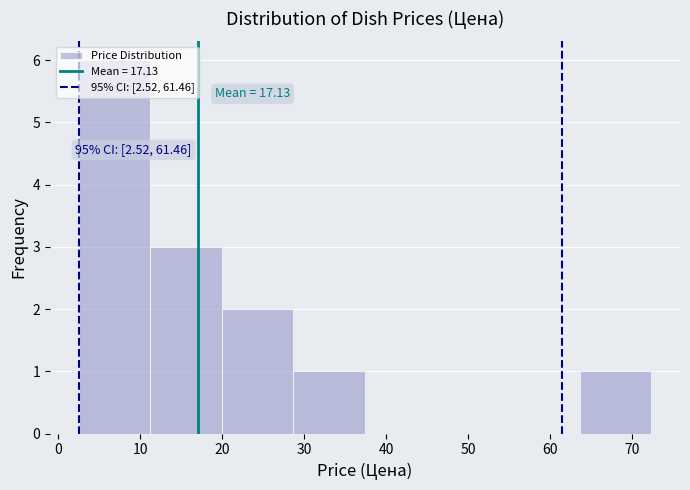

Which range on the x-axis has the tallest bar?

3 to 11